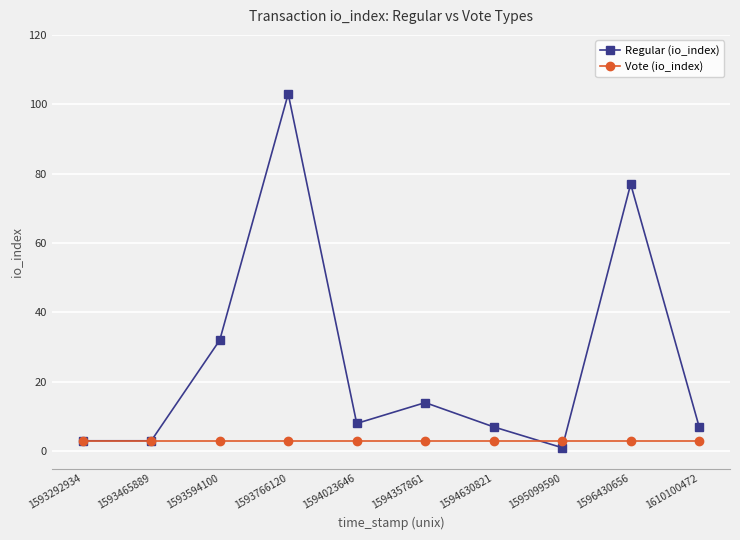

Is it true that Vote (io_index) equals 3 at 1594023646?

True